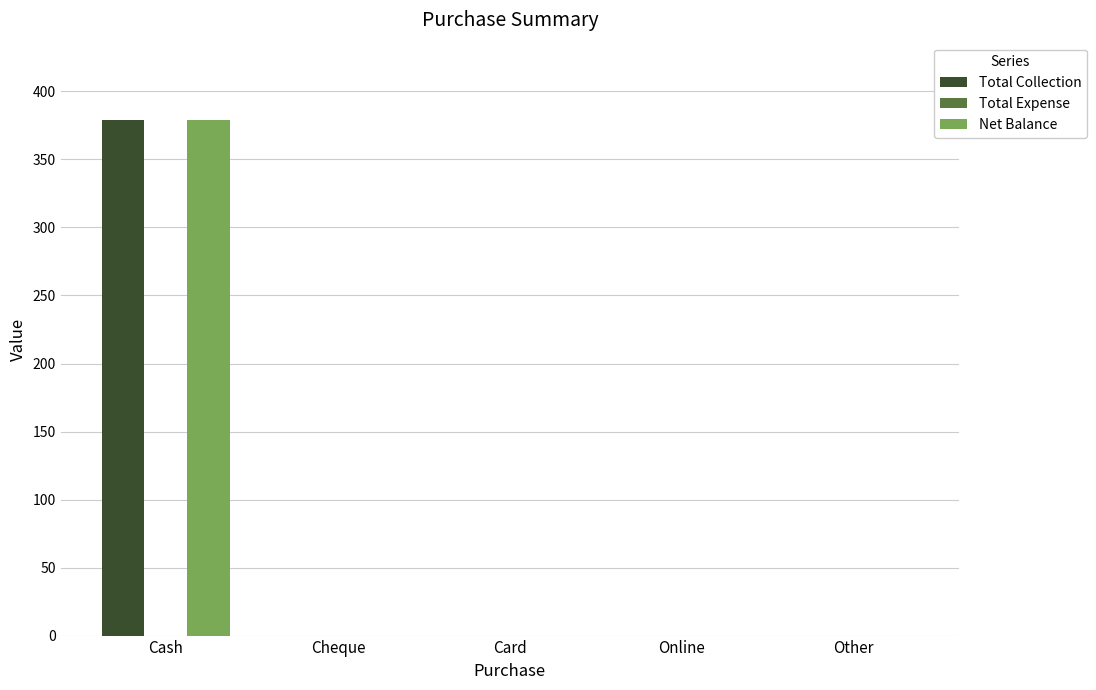

How many data points does each series have?

5